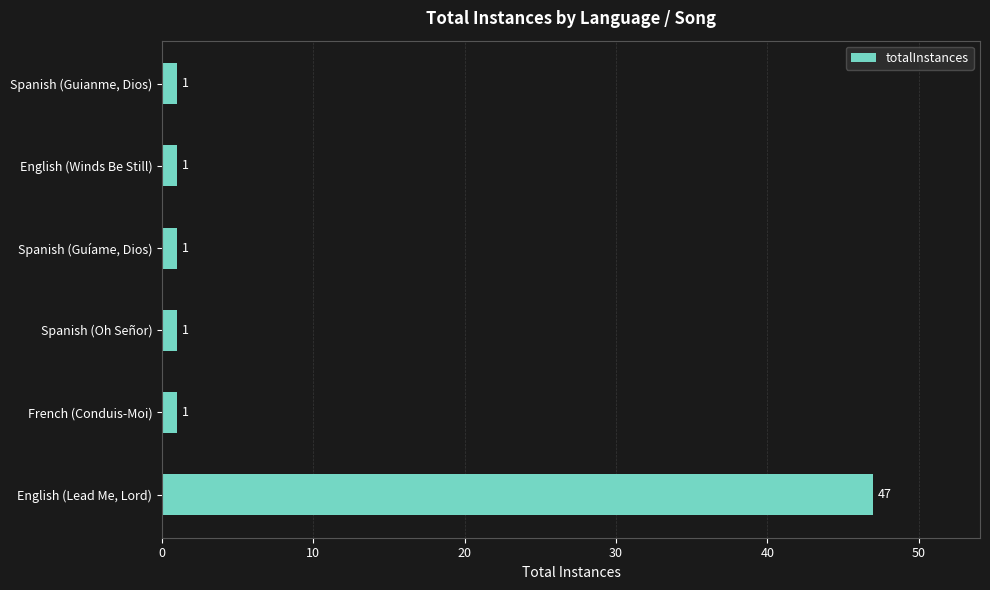

Reading bottom to top, list all the values displayed in this chart.

English (Lead Me, Lord)=47	French (Conduis-Moi)=1	Spanish (Oh Señor)=1	Spanish (Guíame, Dios)=1	English (Winds Be Still)=1	Spanish (Guianme, Dios)=1